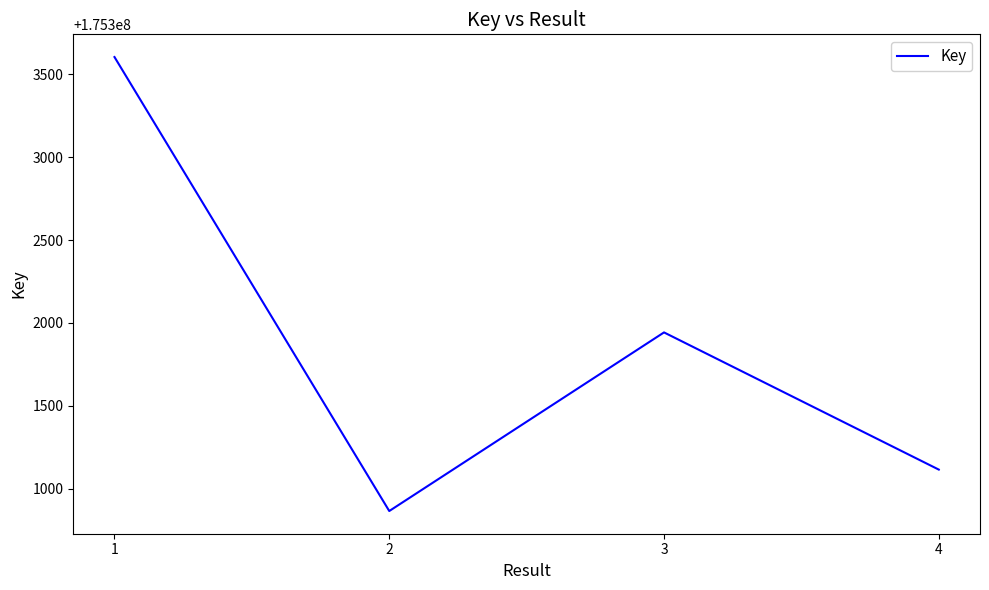

What value does the data have at 2?

175300865